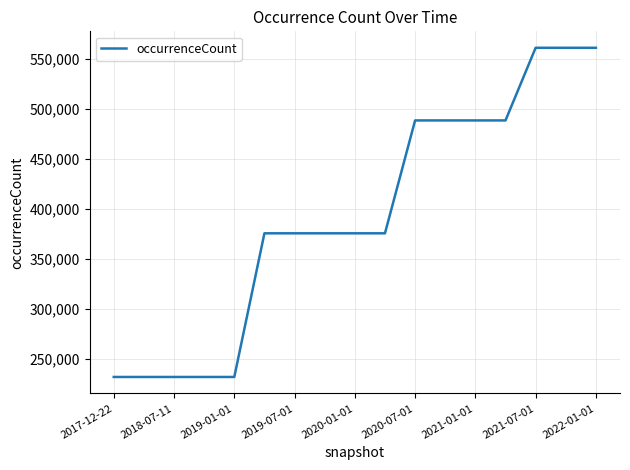

What is the maximum value shown in the chart?

560996